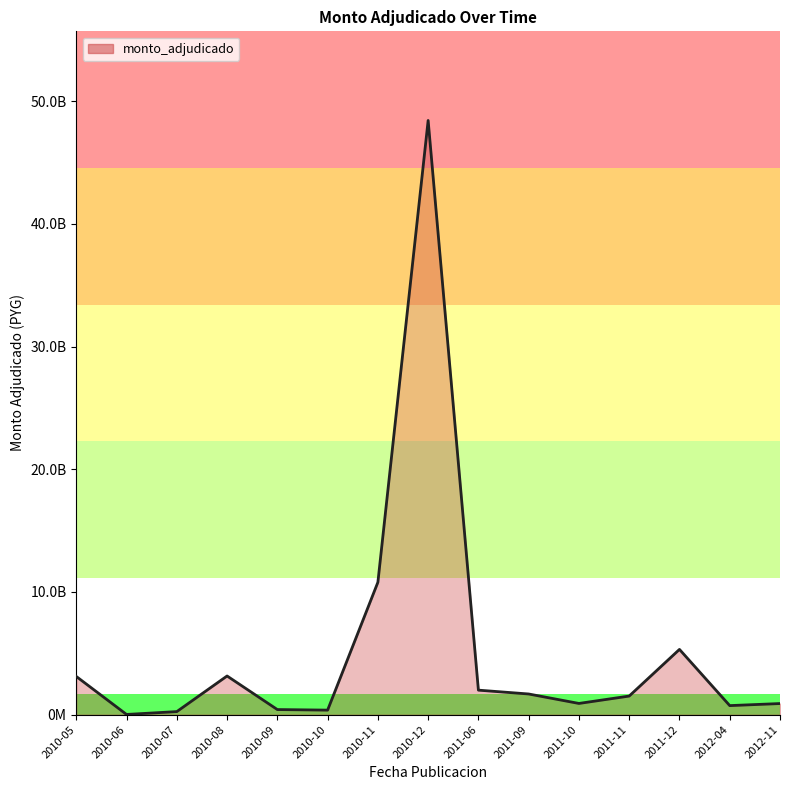

Does the chart have visible grid lines?

No